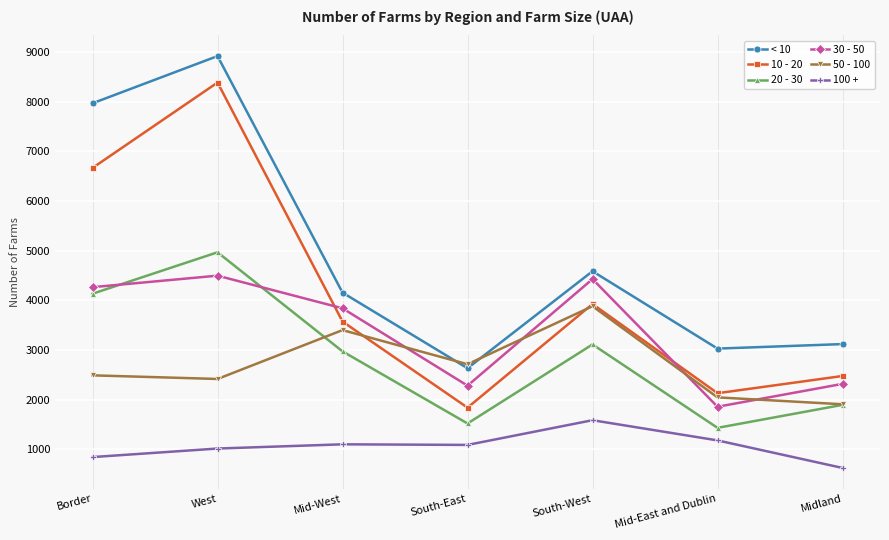

At which category is the sum across all series the highest?

West